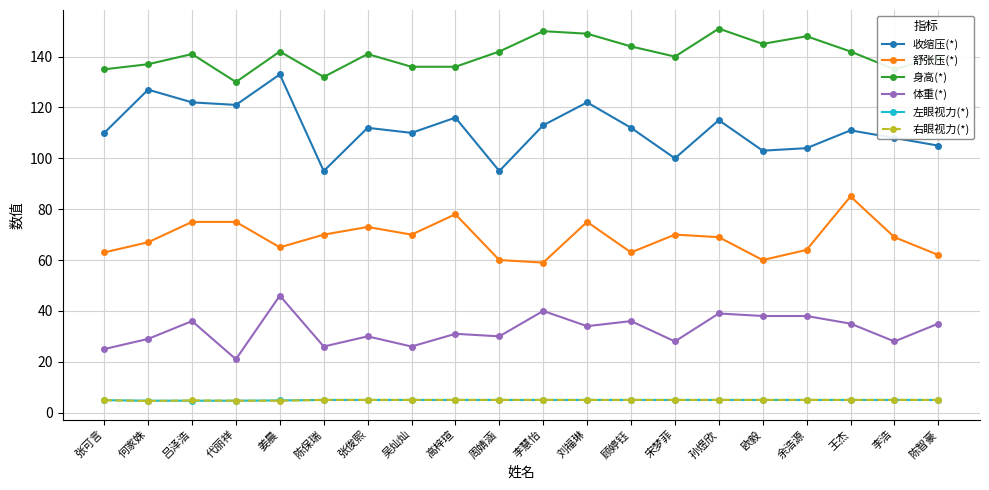

What is the greatest value displayed?

151.0